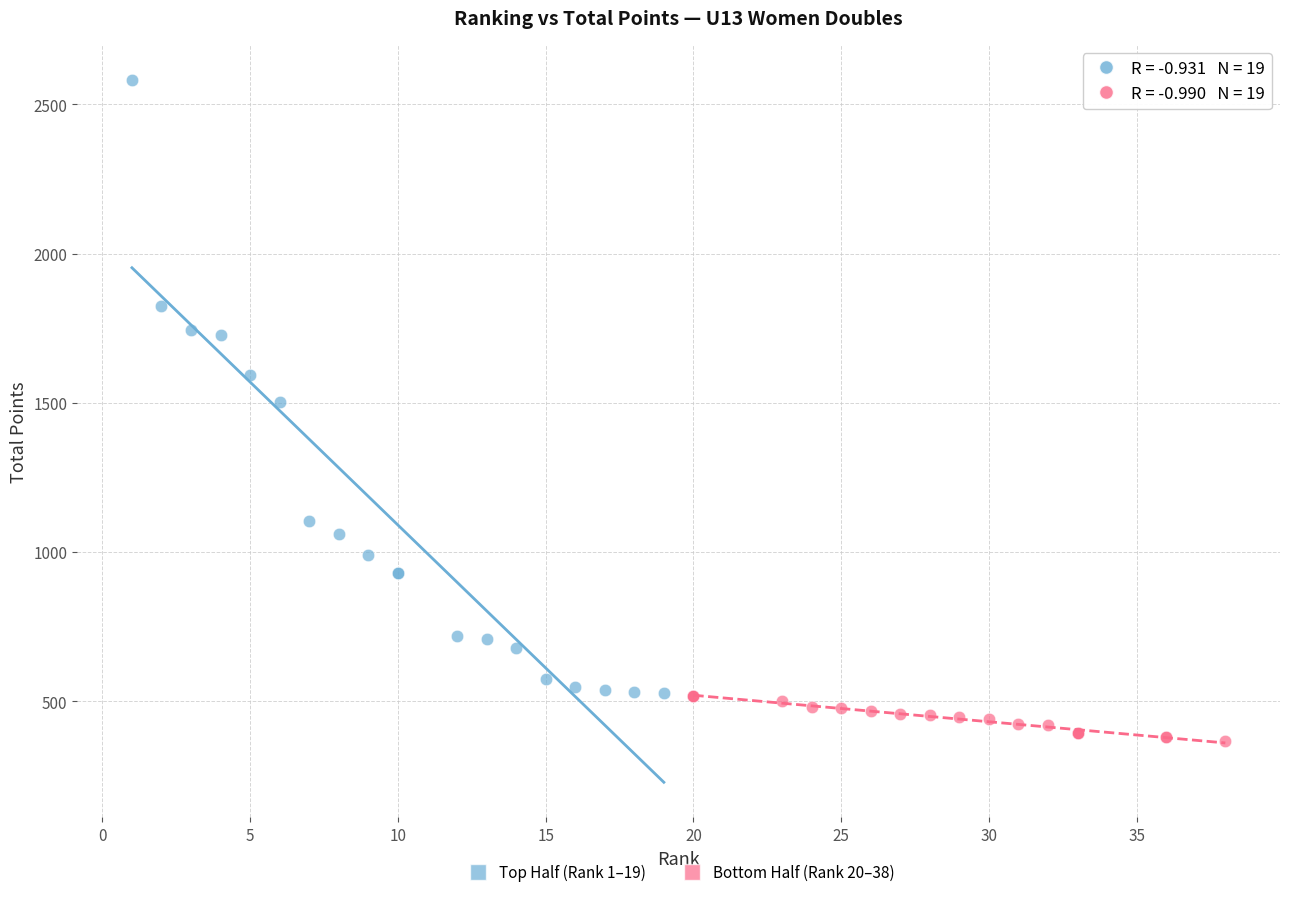

Which series contains the highest Y value?

Top Half (Rank 1–19)